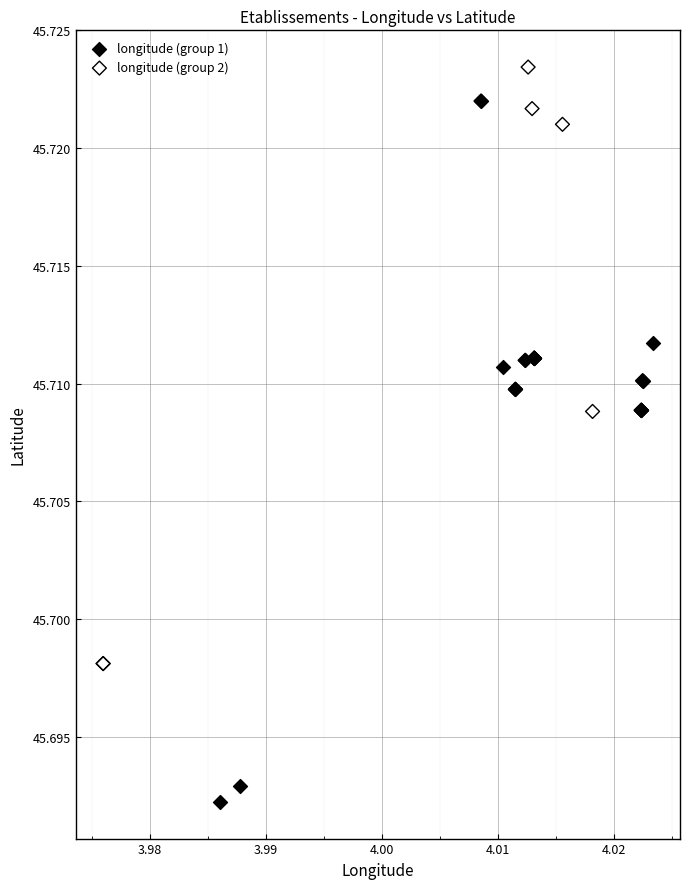

What are all the series names shown in the legend?

longitude (group 1), longitude (group 2)